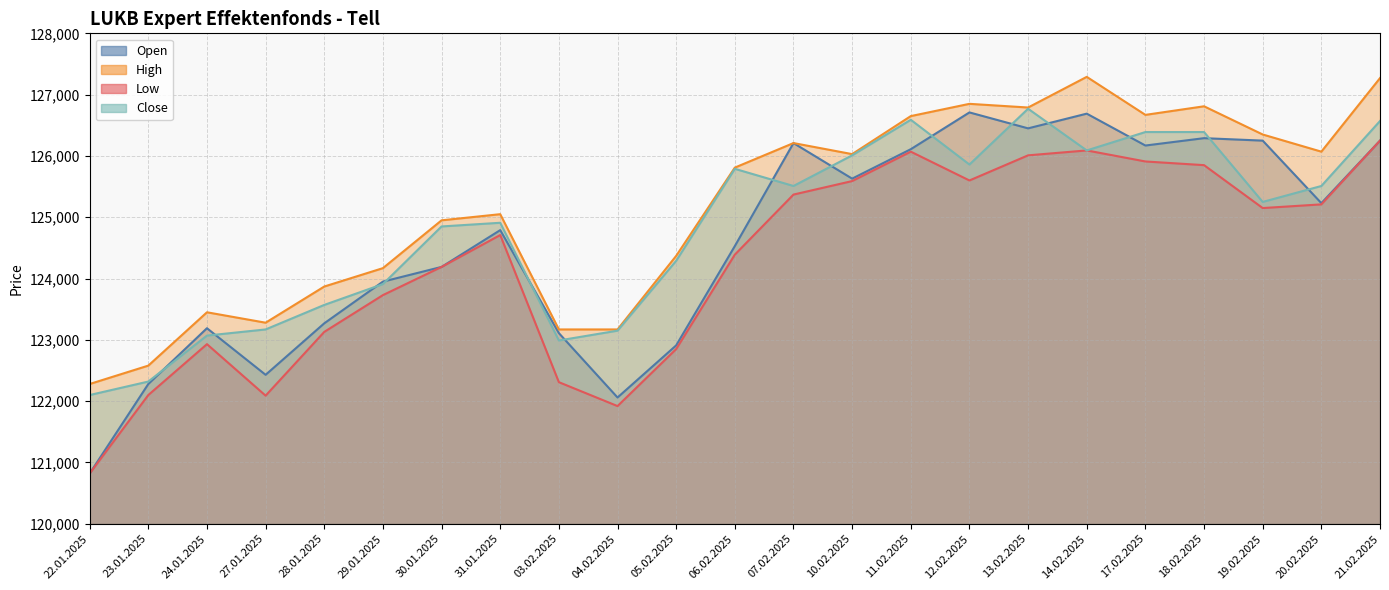

Count the number of data series in this chart.

4